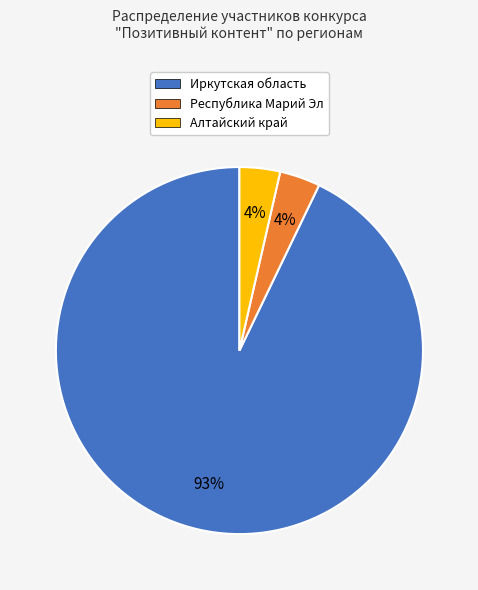

How many slices are in this pie chart?

3